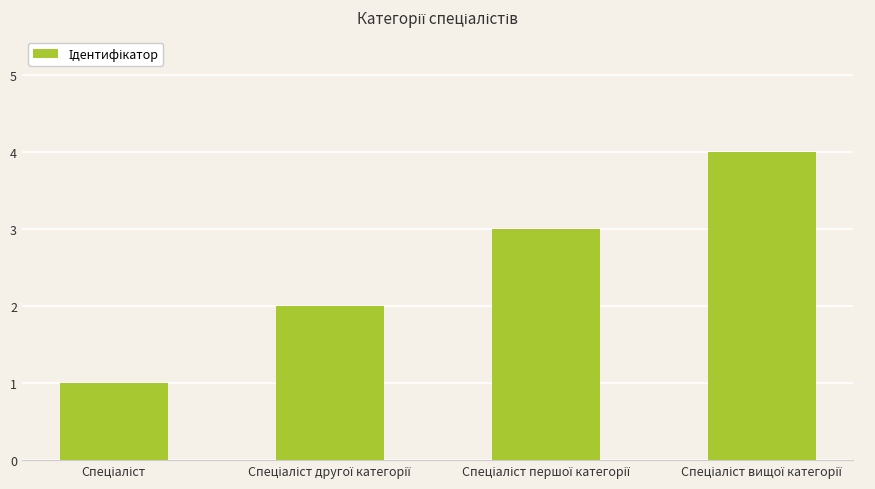

Reading left to right, what are all the values shown in this chart?

1	2	3	4